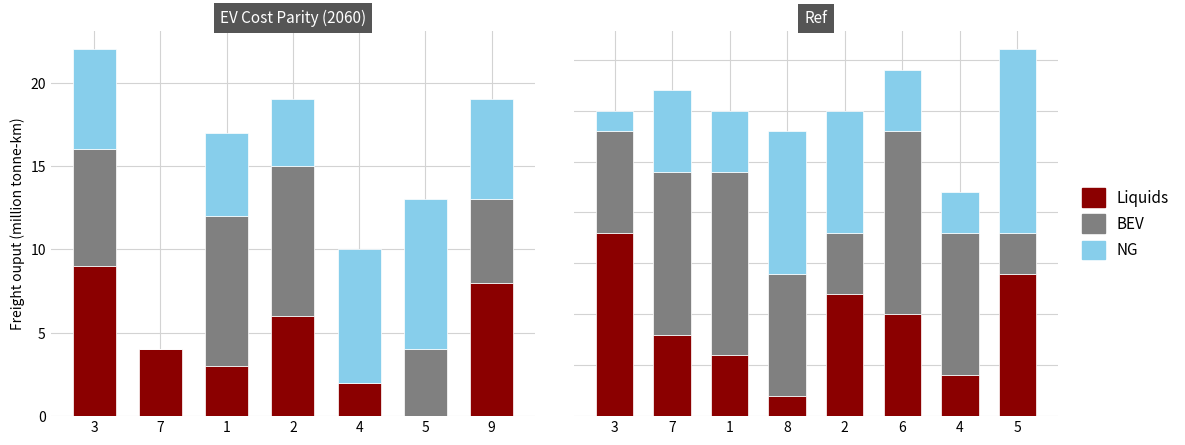

At which label does Liquids first exceed 5?

3